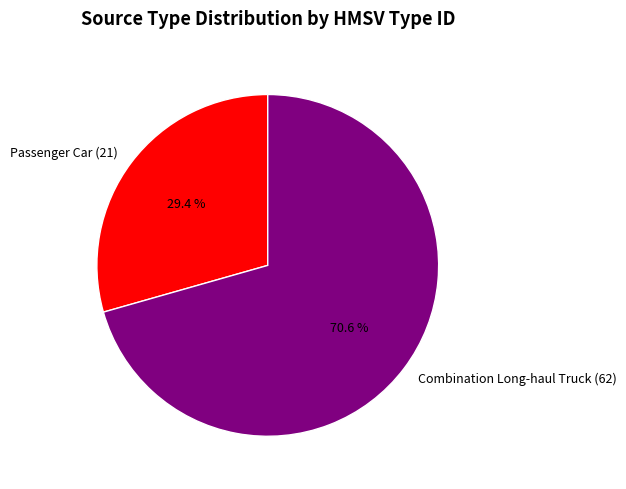

To the nearest percent, what is the difference between the Combination Long-haul Truck (62) and Passenger Car (21) slice percentages?

41%